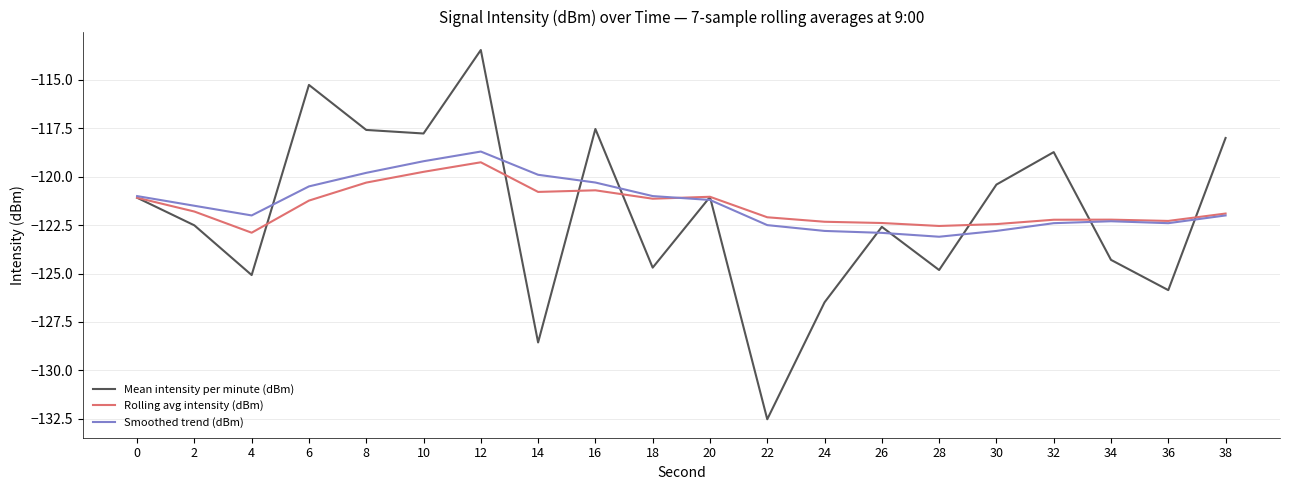

List the series in order of their peak value, highest first.

Mean intensity per minute (dBm), Smoothed trend (dBm), Rolling avg intensity (dBm)